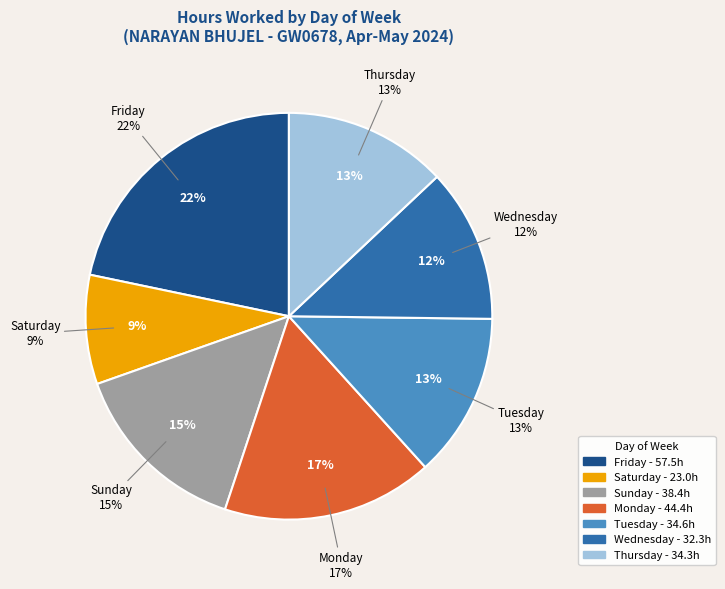

Is there any slice that represents more than half of the pie?

No